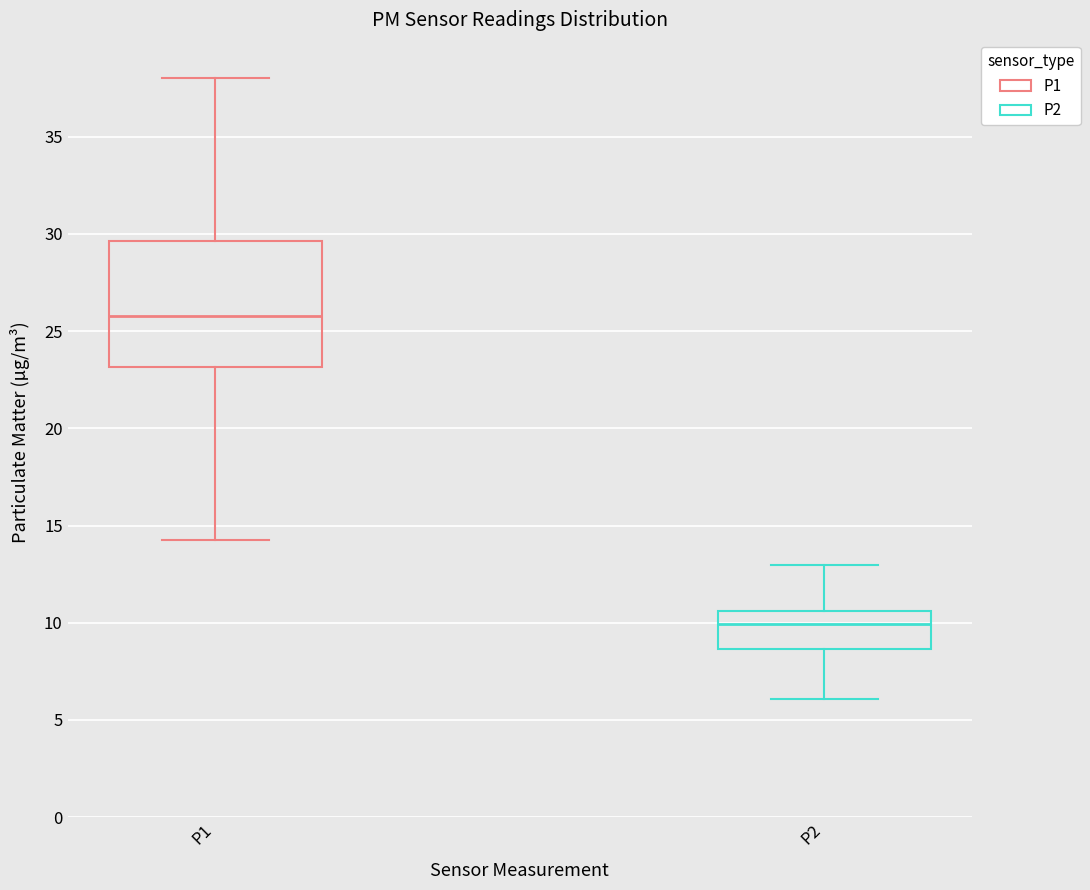

Comparing the boxes themselves (not the whiskers), which one is the tallest?

P1